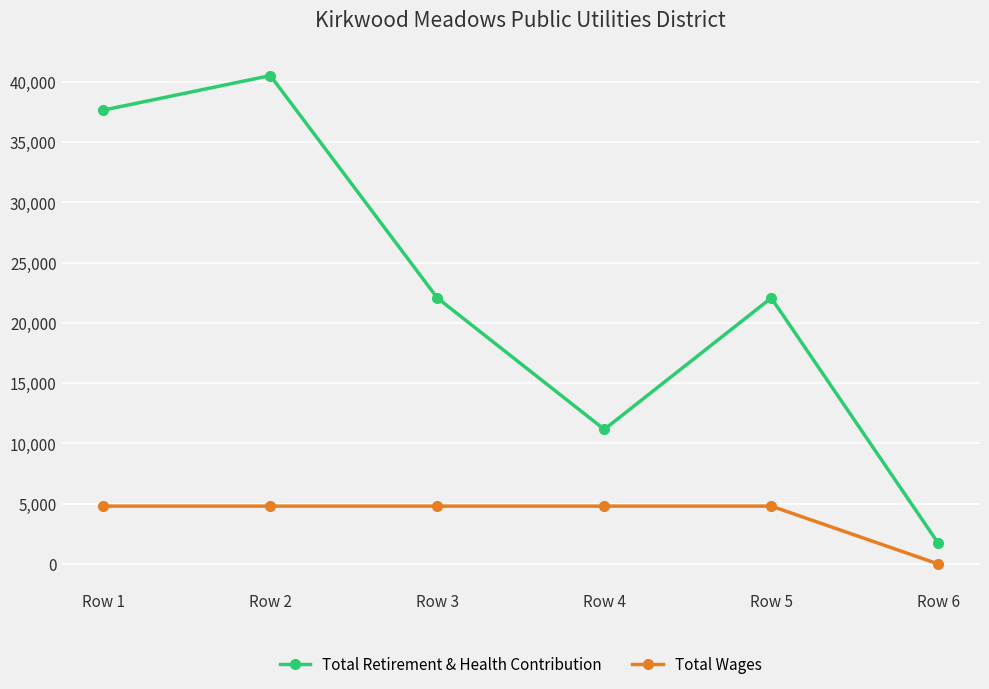

True or false: Total Retirement & Health Contribution and Total Wages cross at least once.

False